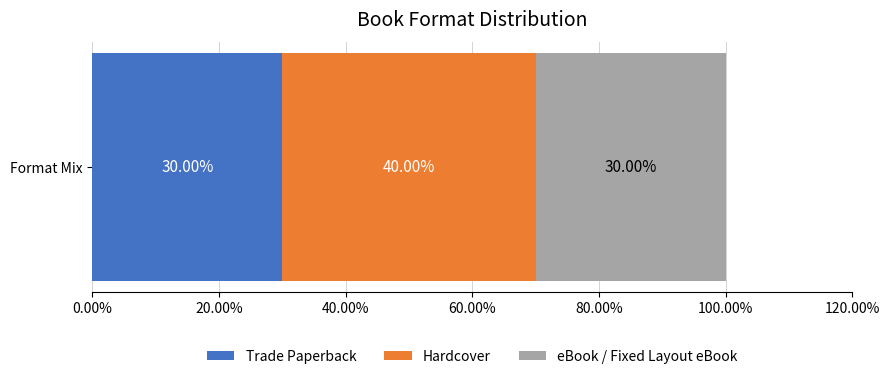

What position from the left is eBook / Fixed Layout eBook?

3